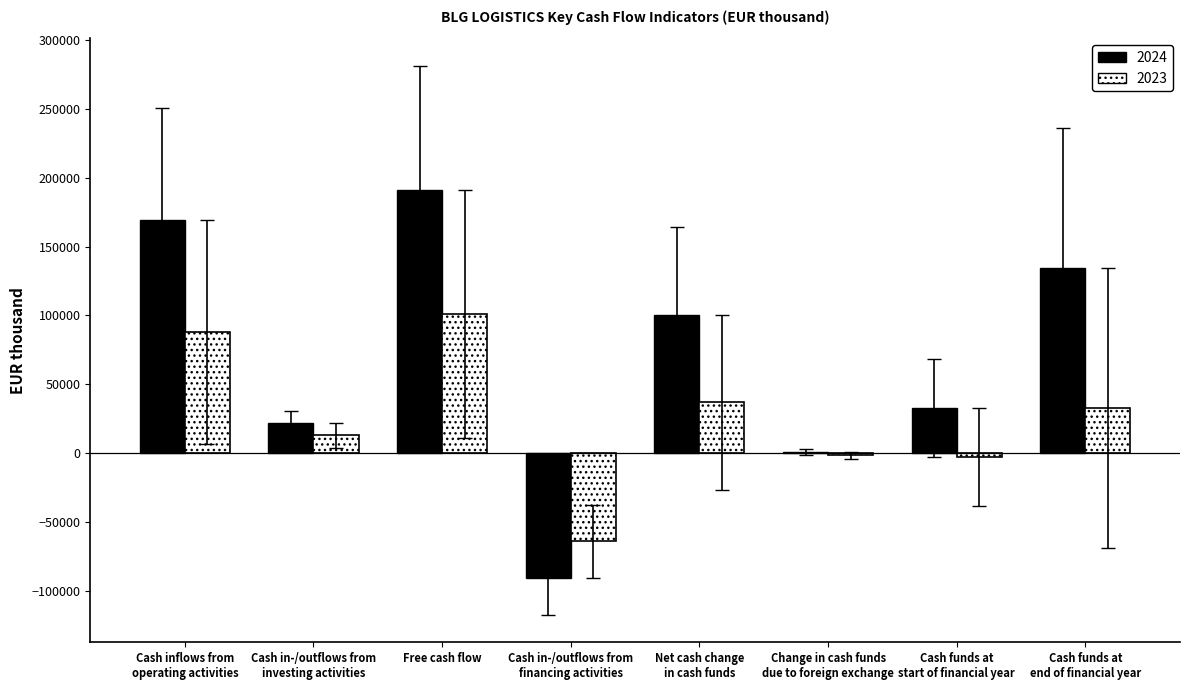

At which category is the sum across all series the highest?

Free cash flow